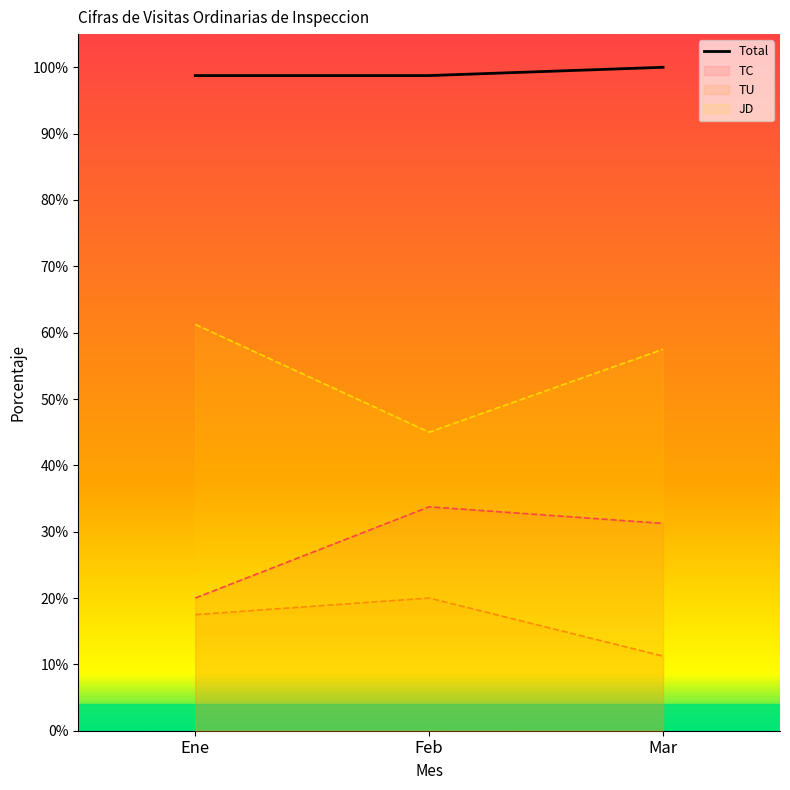

Which has a higher value, Feb or Ene?

Feb